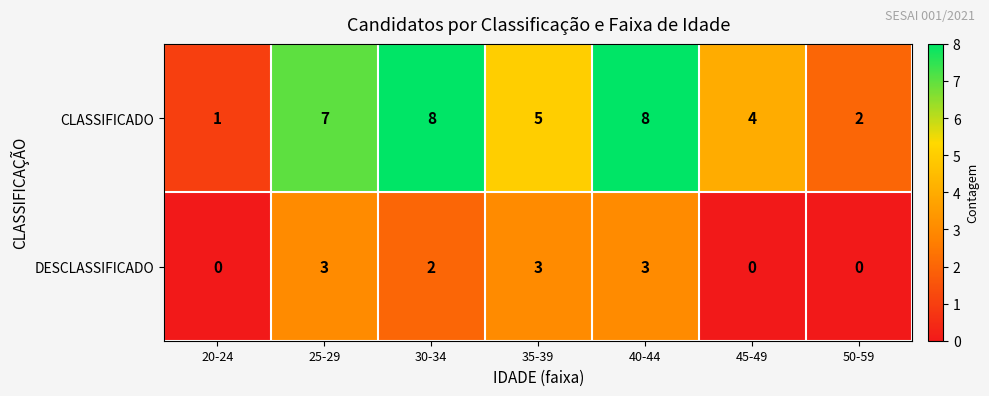

What is the total value across all series at 25-29?

10